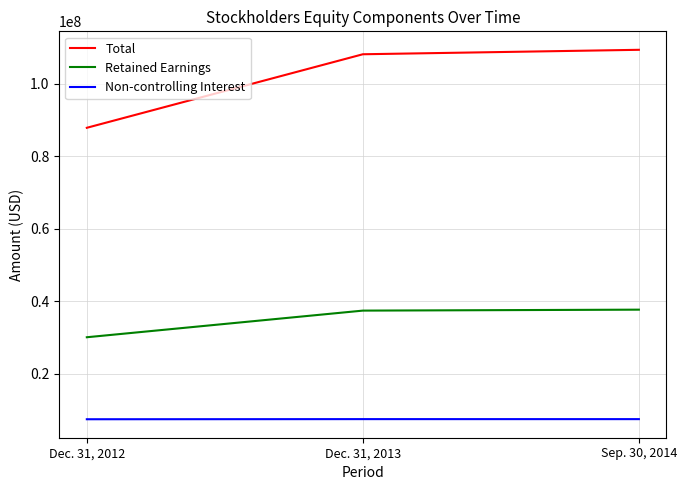

At which label does Total reach its peak?

Sep. 30, 2014